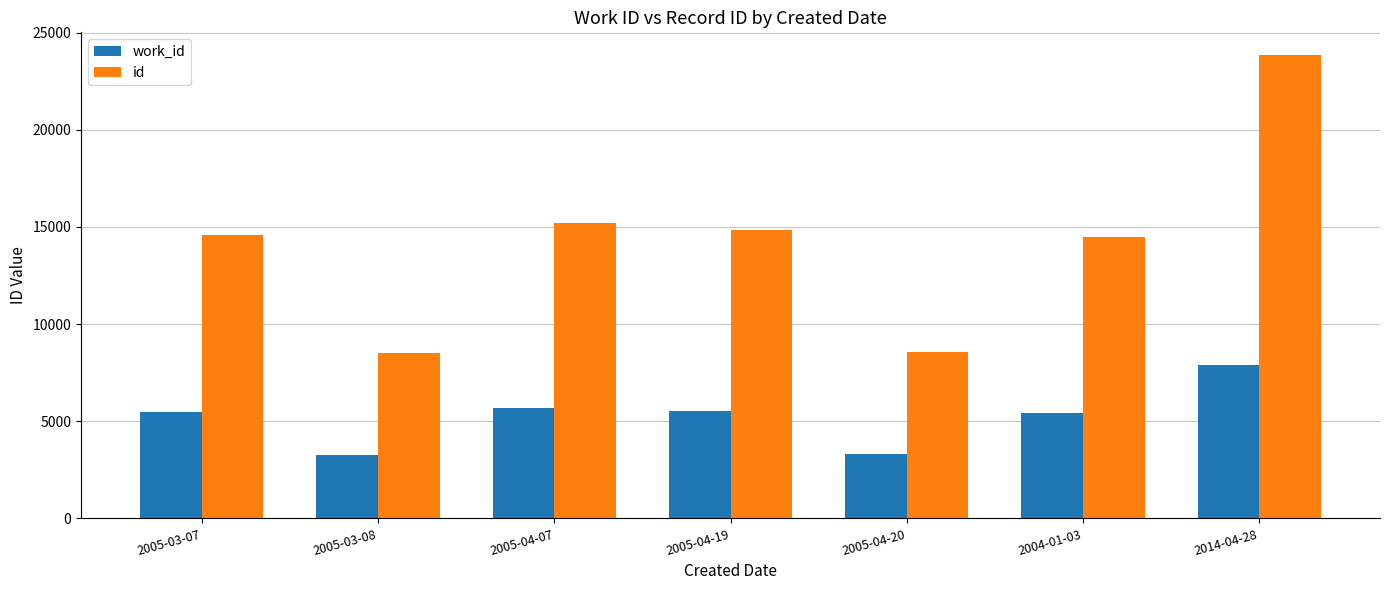

Which series has the largest total across all categories?

id